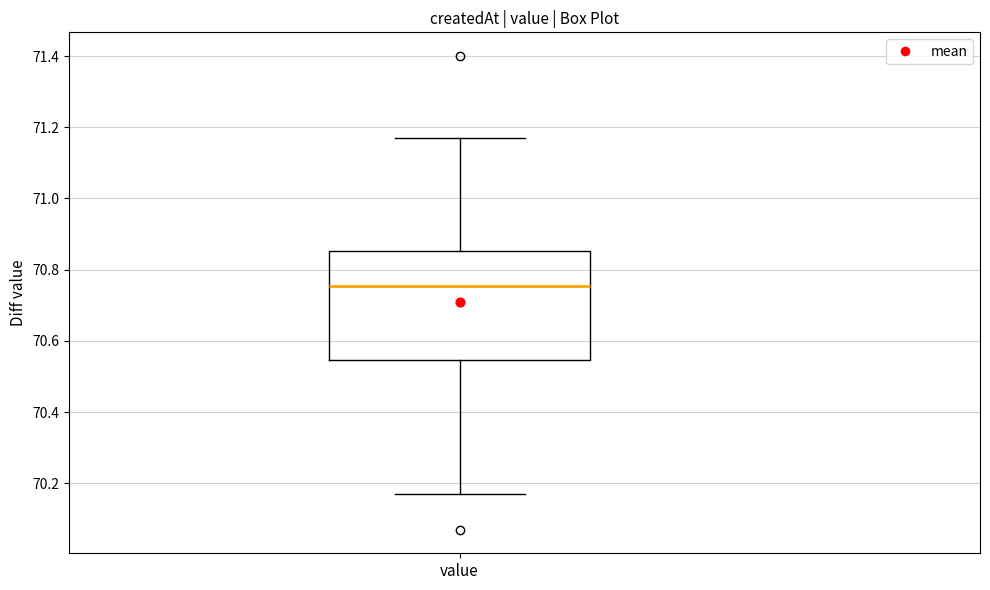

Read this box plot against the y-axis: the position of the median line, the range covered by the box, and the ends of both whiskers. The values are not printed on the chart, so give them approximately, as read against the axis.

median 70.76, box 70.54 to 70.86, whiskers 70.18 to 71.18